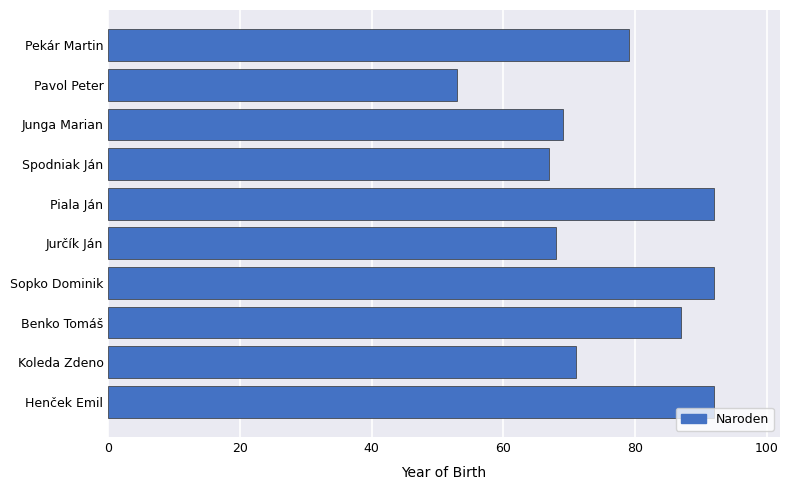

What is the ratio of the value at Henček Emil to the value at Spodniak Ján?

1.4